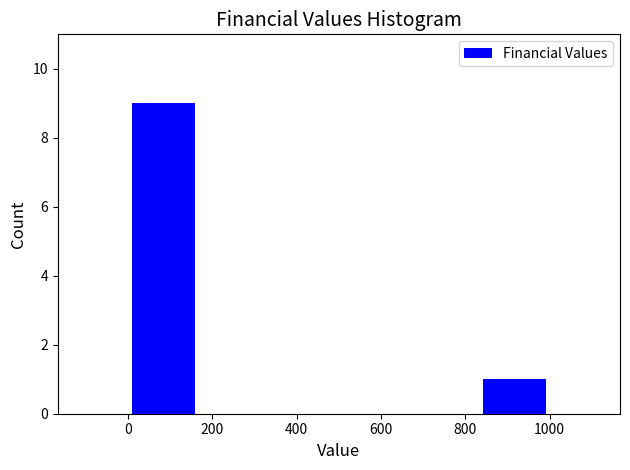

Reading left to right, transcribe this chart: for each bar, give the range it covers on the x-axis and its height. Neither the bar edges nor the heights are printed on the chart, so give them approximately, as read against the axes.

0 to 160: 9
160 to 340: 0
340 to 500: 0
500 to 660: 0
660 to 840: 0
840 to 1000: 1